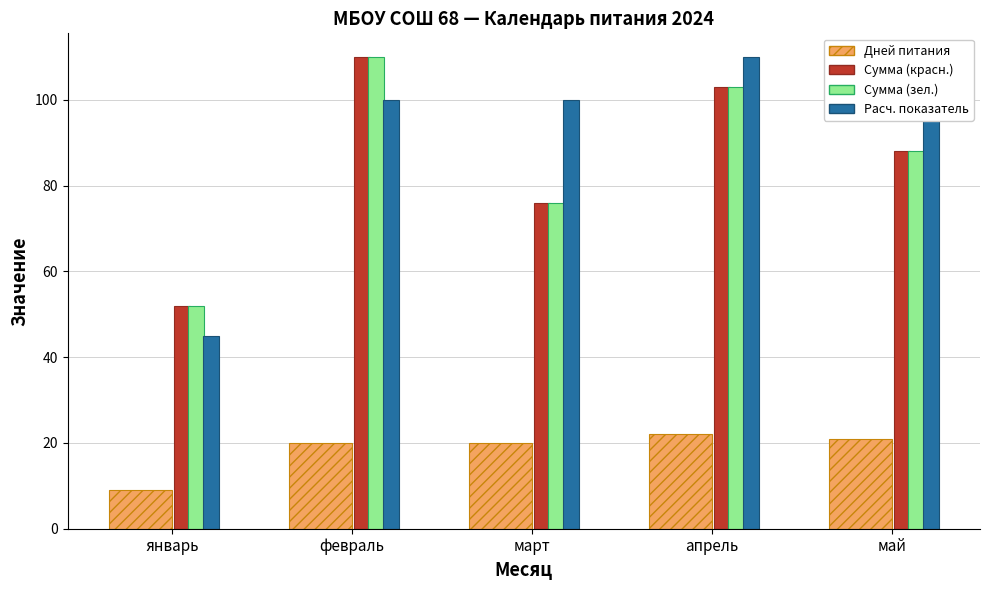

Where is Дней питания (кол-во) nearest to the value 15?

февраль